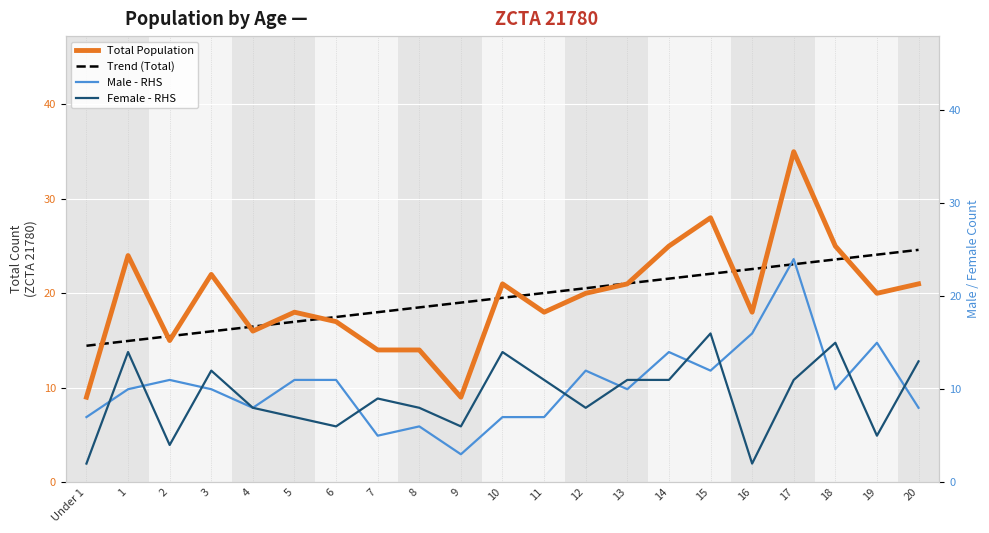

True or false: Total Population has a value of 28.5 at 11.

False